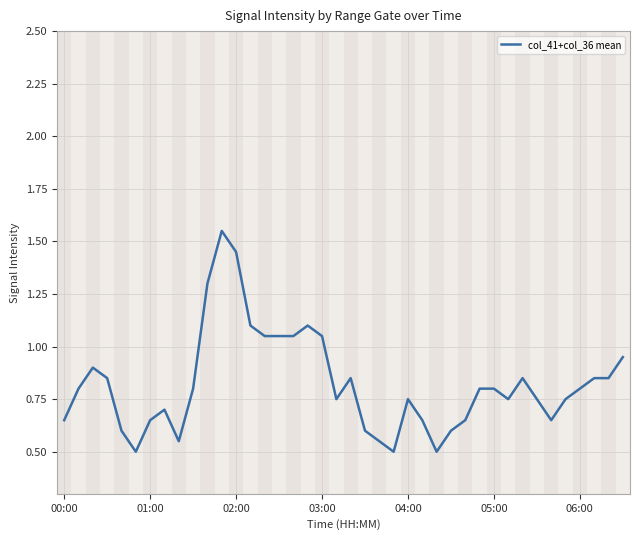

What is the minimum value shown in the chart?

0.5